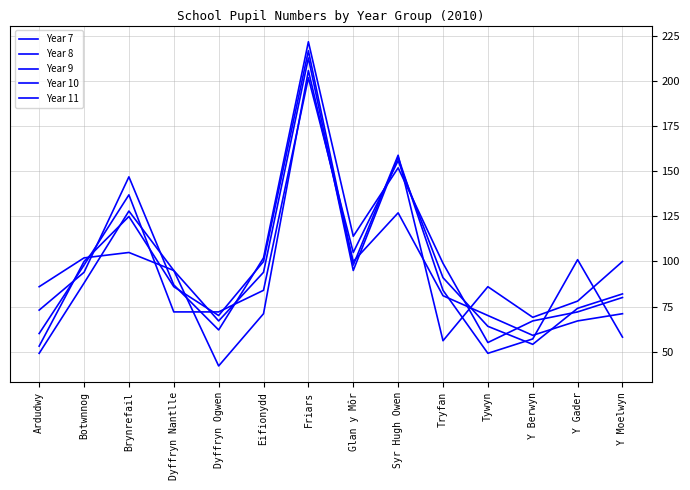

How many lines are shown in the chart?

5